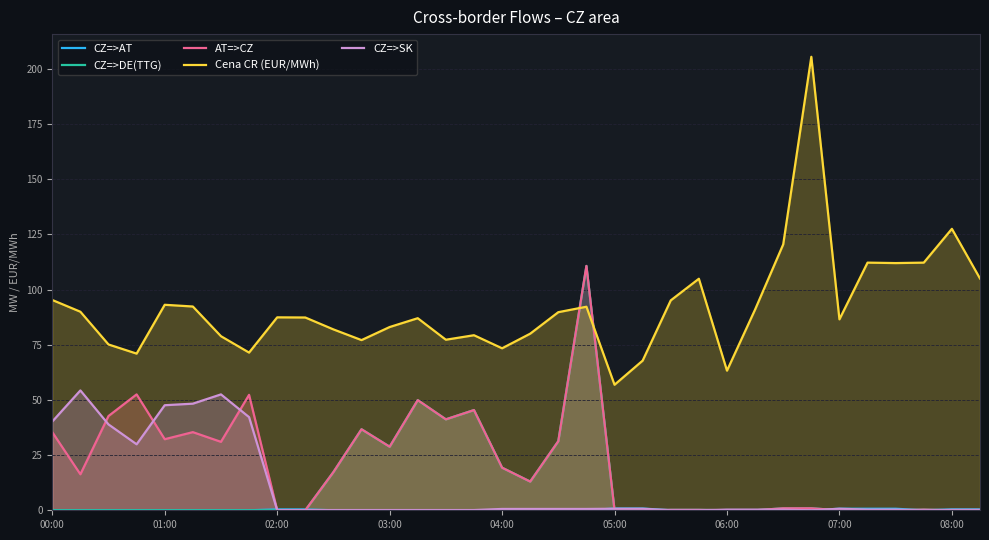

What is the spread (max minus min) of values at 30?

112.0